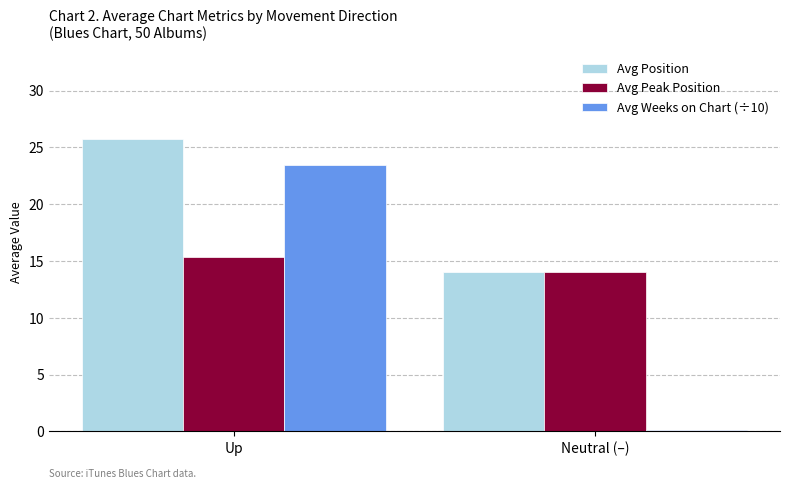

Are the bars horizontal?

No